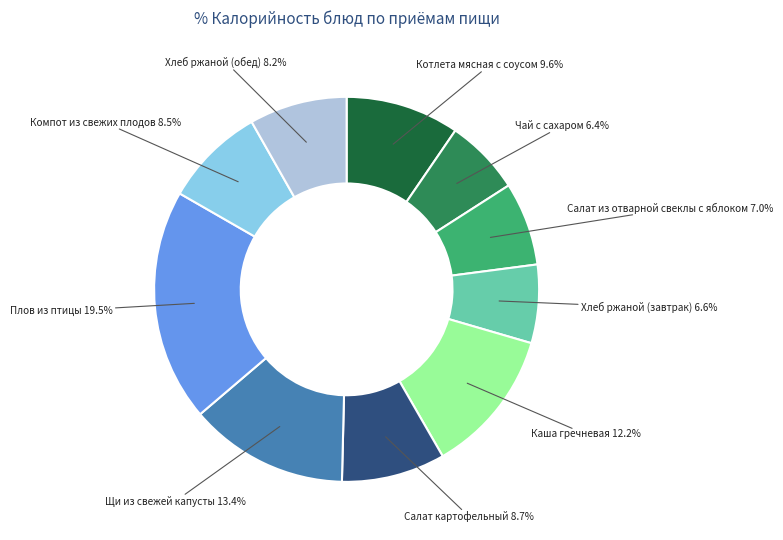

To the nearest percent, what is the difference between the Чай с сахаром and Салат из отварной свеклы с яблоком slice percentages?

1%